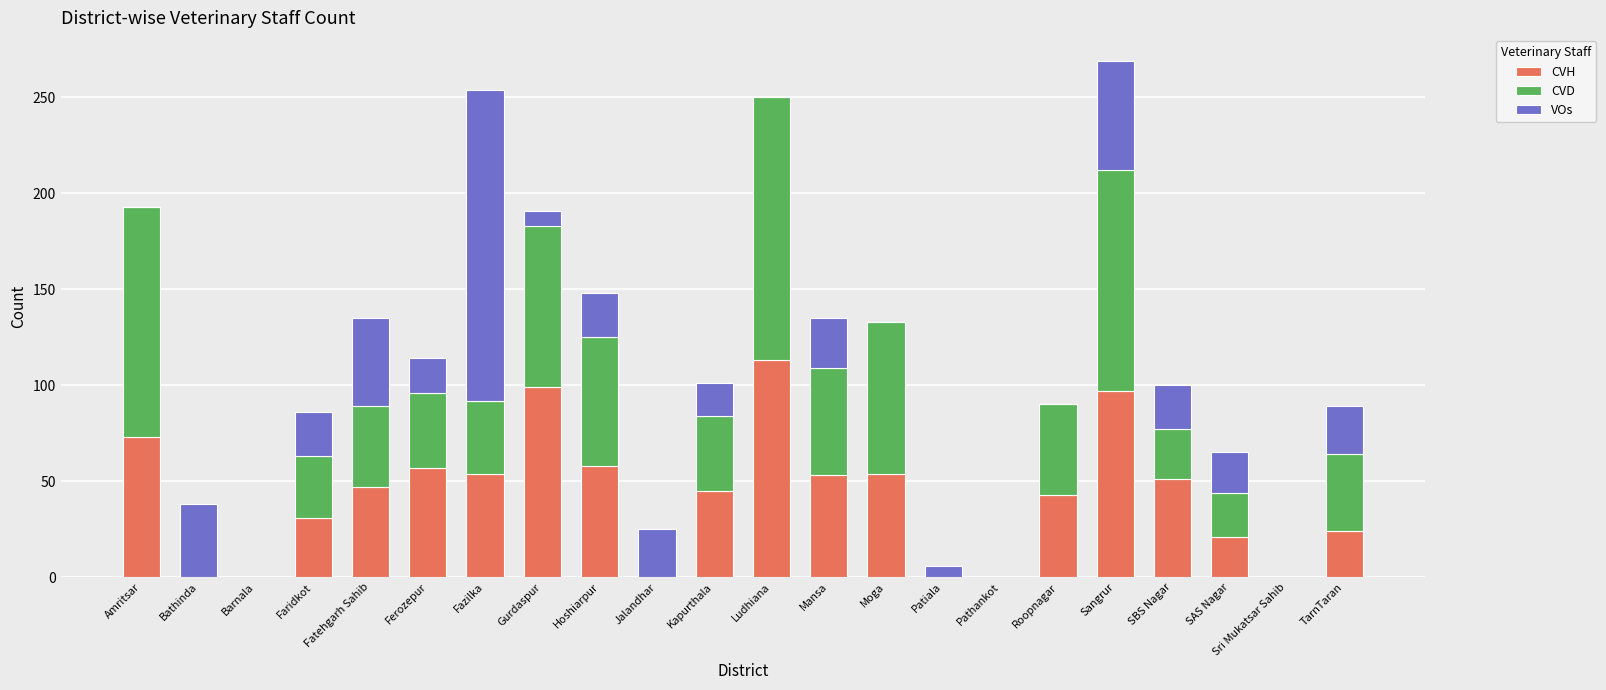

True or false: CVH has a value of 113 at Ludhiana.

True